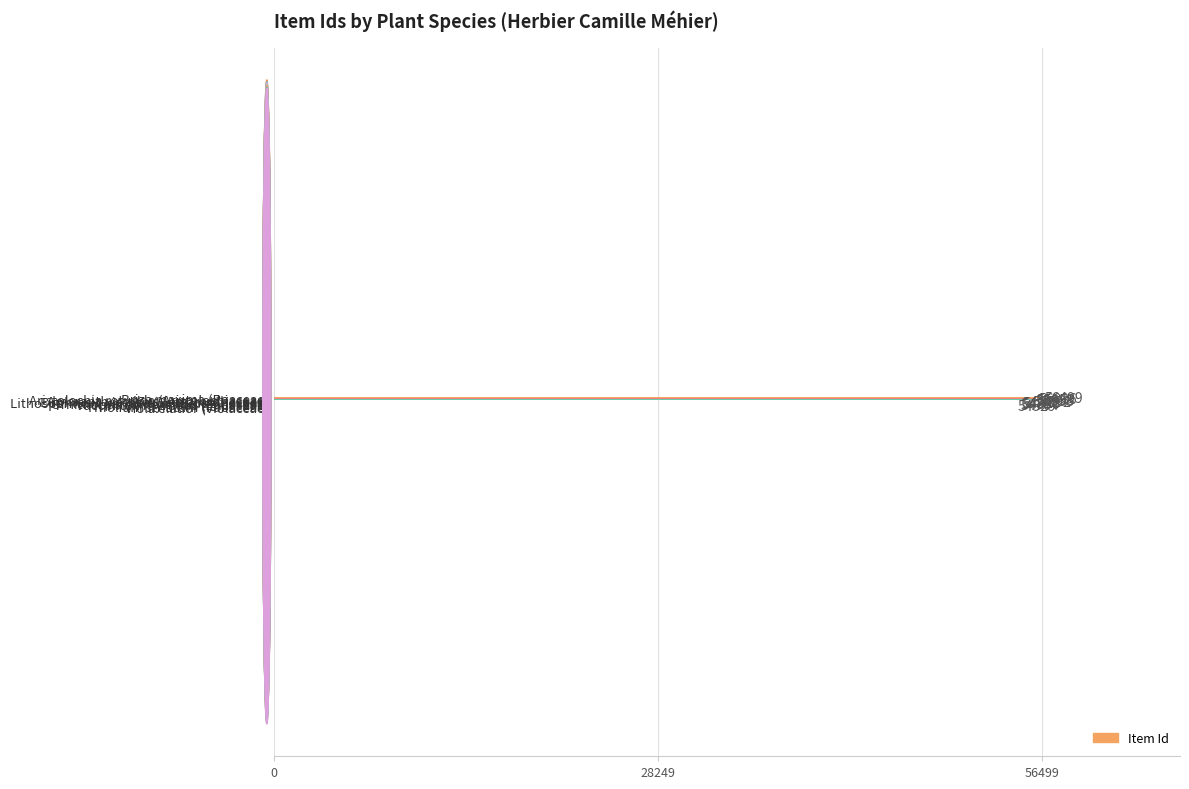

What is the greatest value displayed?

56499